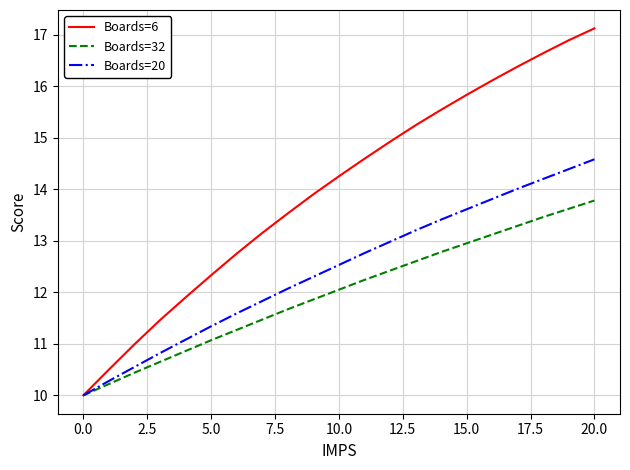

How many values in the Boards=20 series are below 12?

8